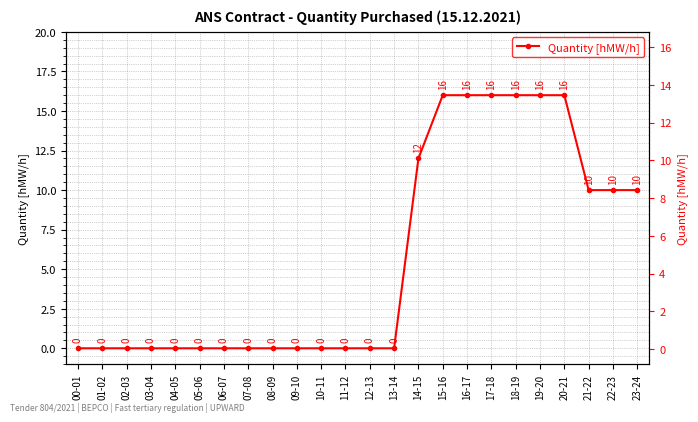

What is the label of the 2nd point from the right?

22-23